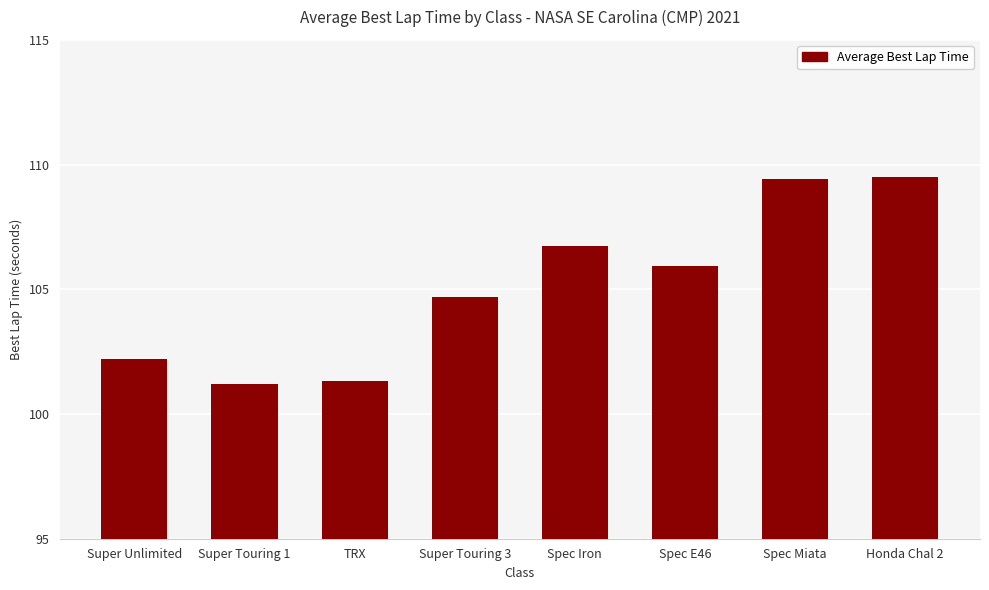

True or false: the data shows 188.1 at Super Touring 3.

False